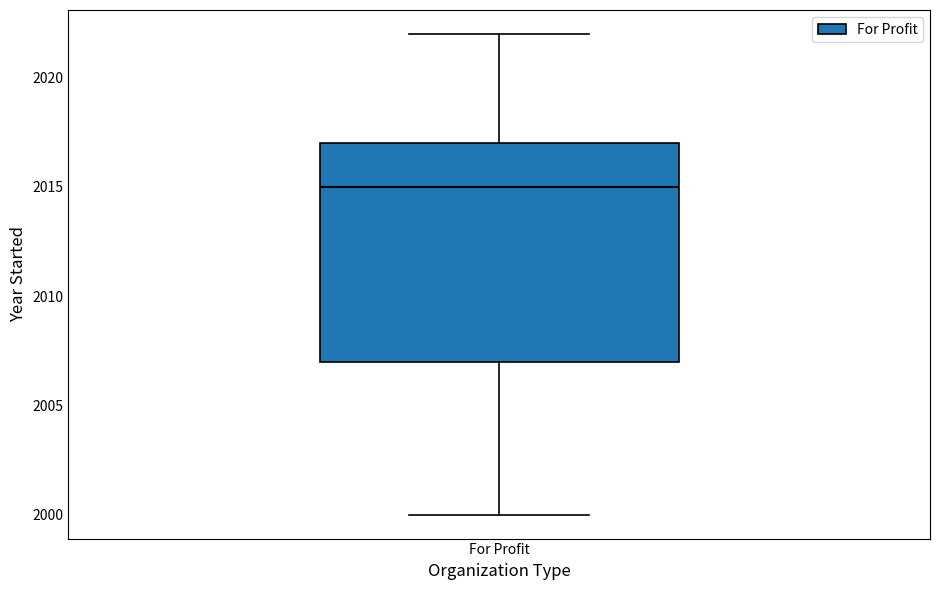

Where does the median line of the box for For Profit sit on the y-axis? The values are not printed on the chart, so give them approximately, as read against the axis.

2015